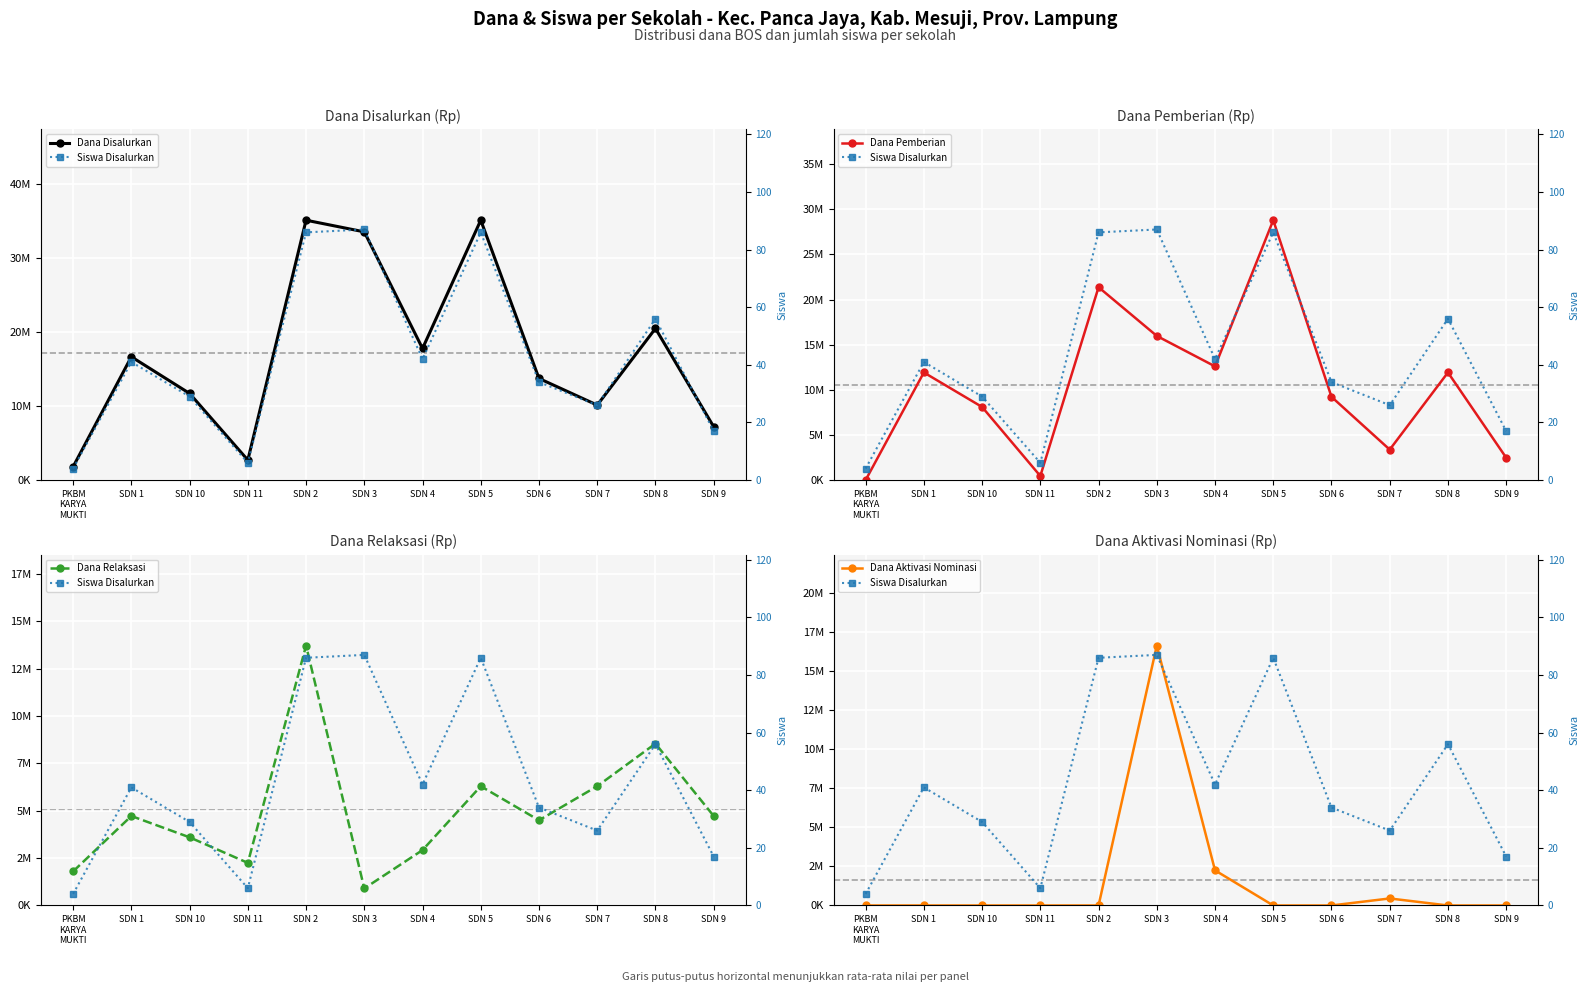

True or false: Dana Pemberian has more than 2 interior local peaks.

True